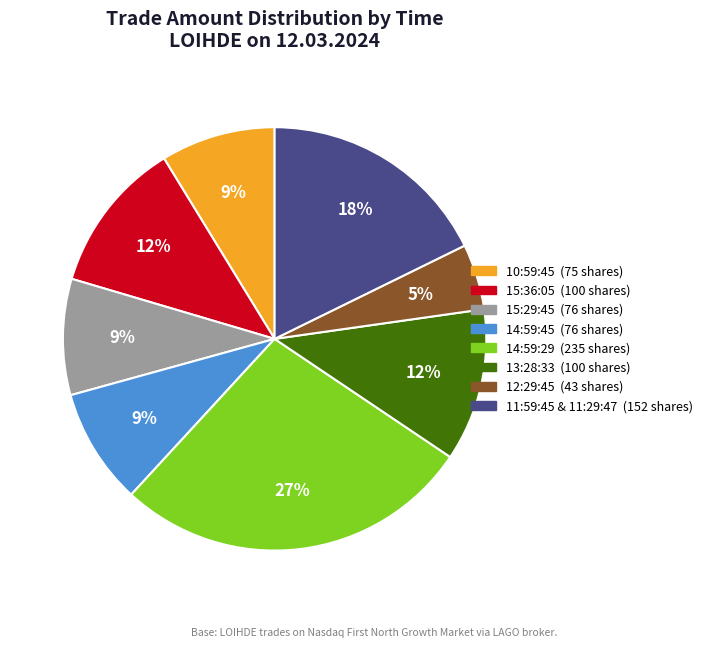

How many slices are in this pie chart?

8